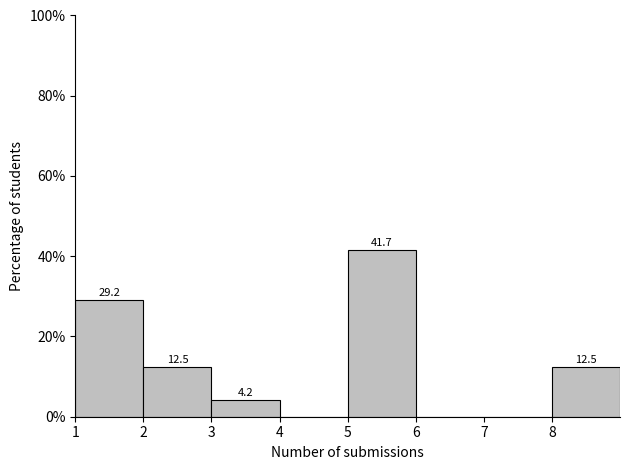

Which range on the x-axis has the tallest bar?

5 to 6